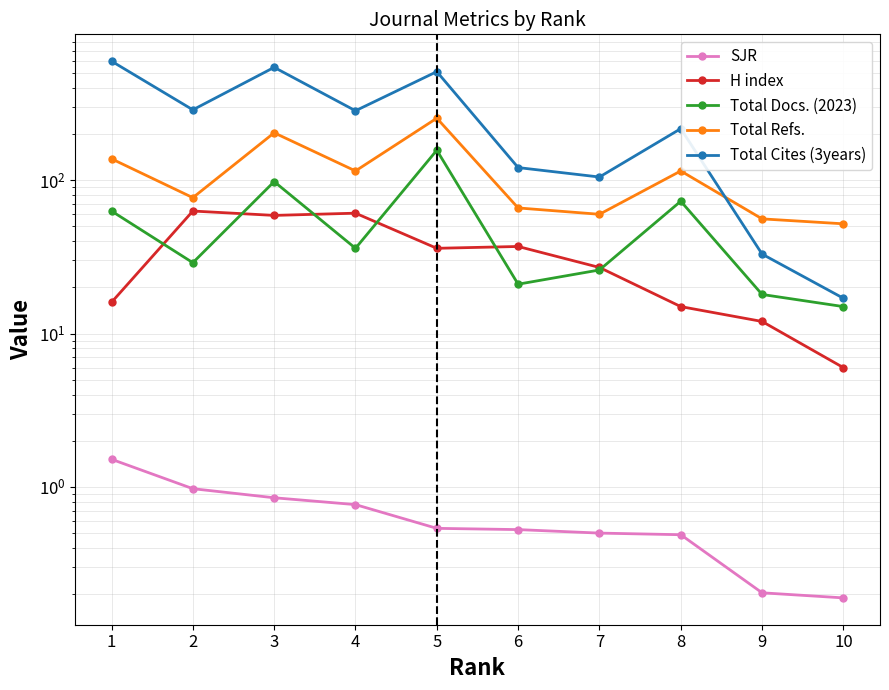

What are all the series names shown in the legend?

SJR, H index, Total Docs. (2023), Total Refs., Total Cites (3years)